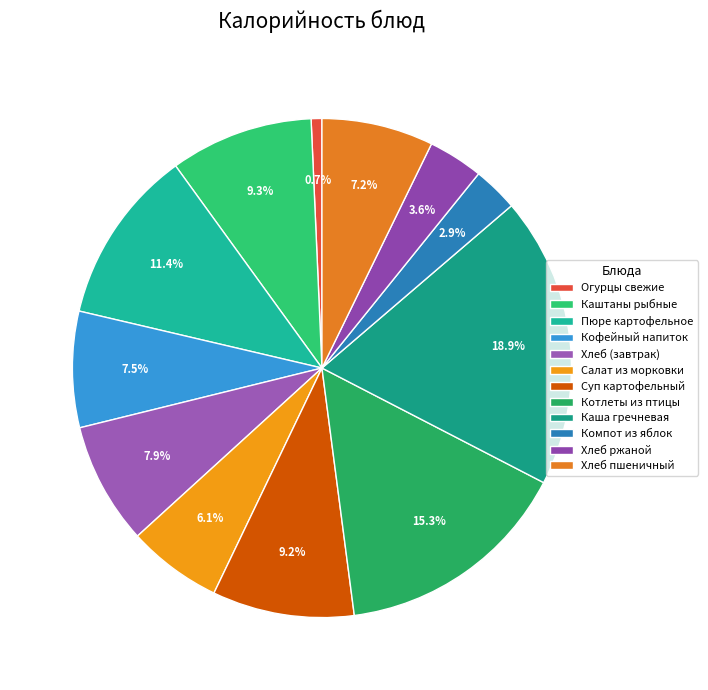

How many slices are in this pie chart?

12